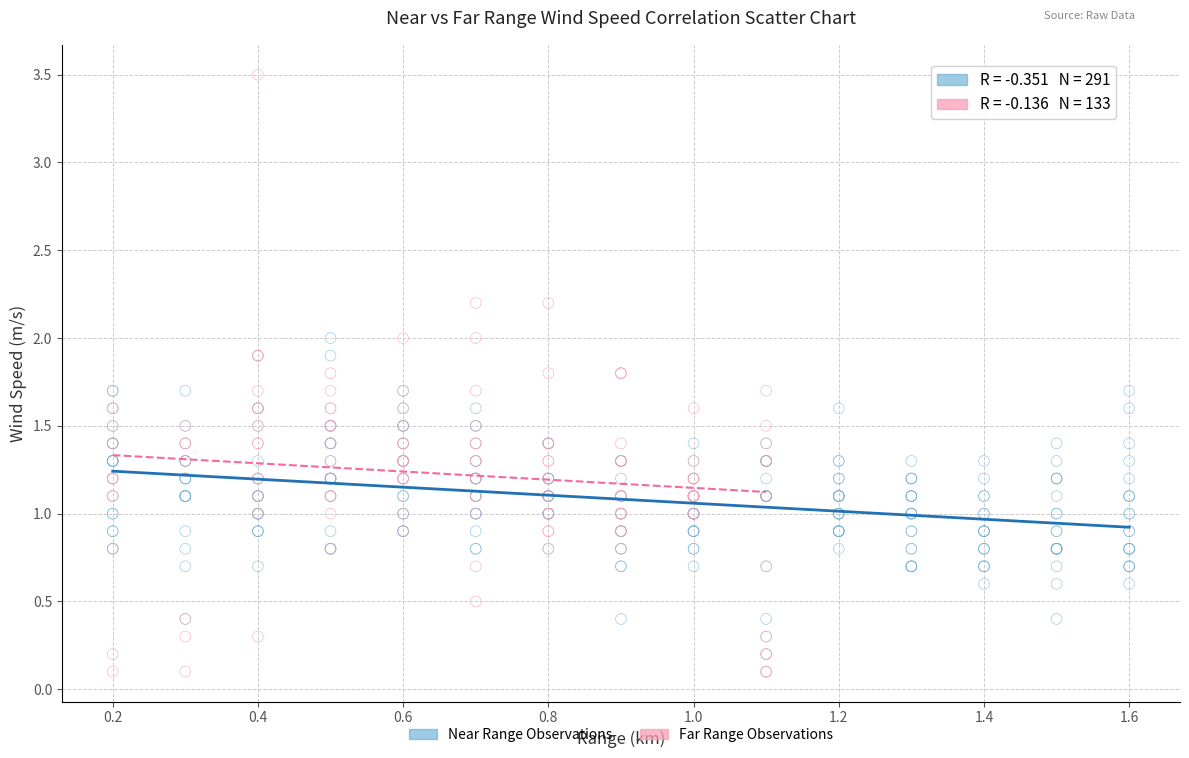

Which series has the largest Y range (max minus min)?

Far Range Observations